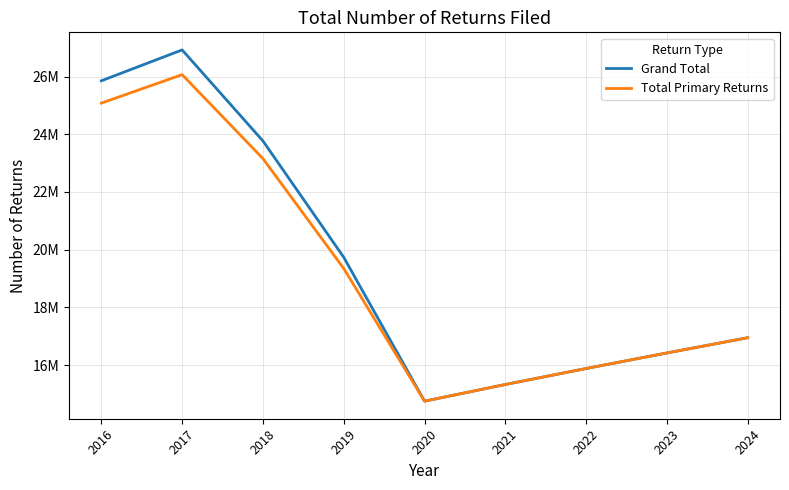

Which category has the highest value across all series?

2017